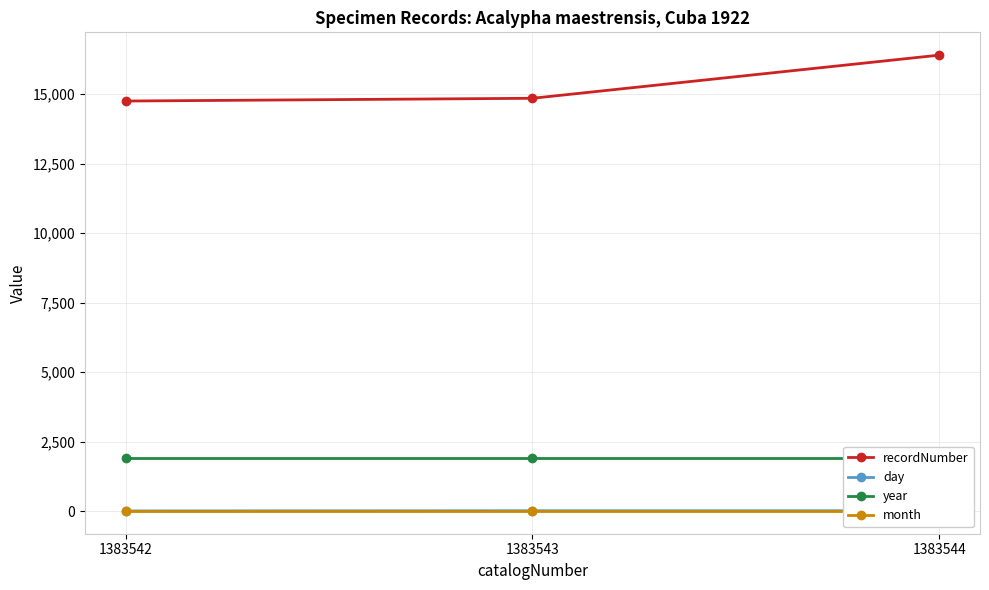

At 1383542, list the series in order from smallest to largest.

day, month, year, recordNumber